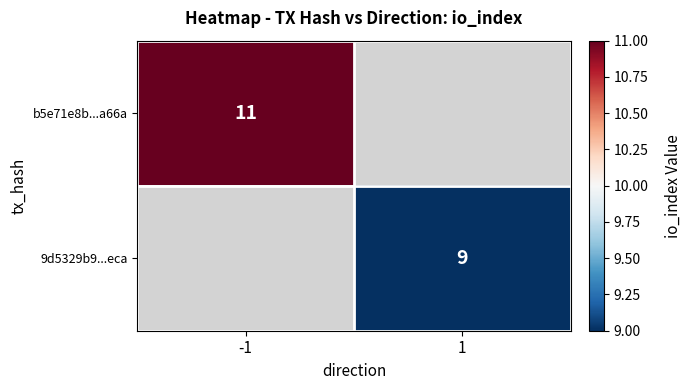

True or false: b5e71e8b...a66a has a value of 11 at -1.

True